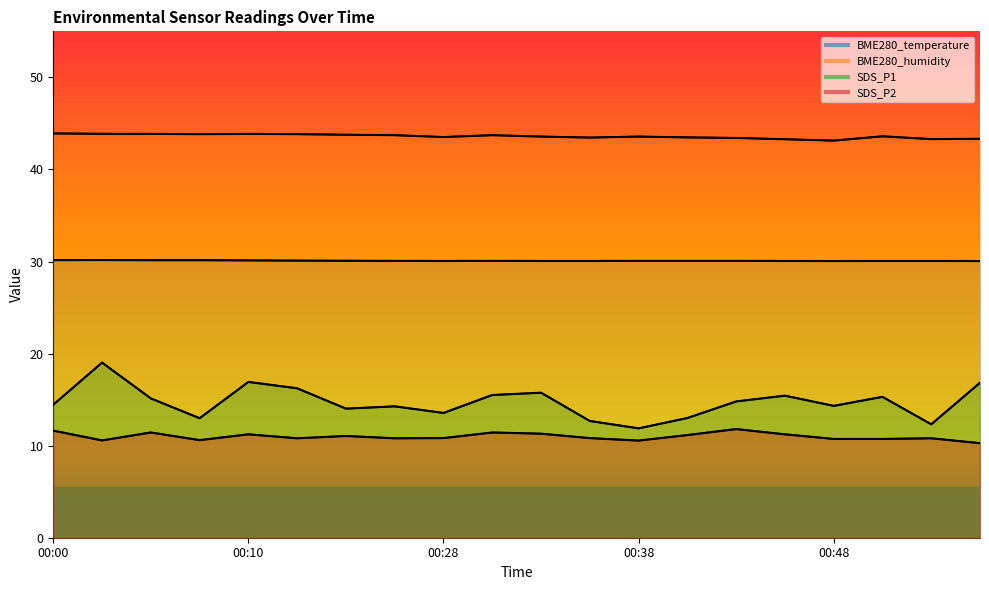

What is the maximum value for BME280_temperature?

30.2